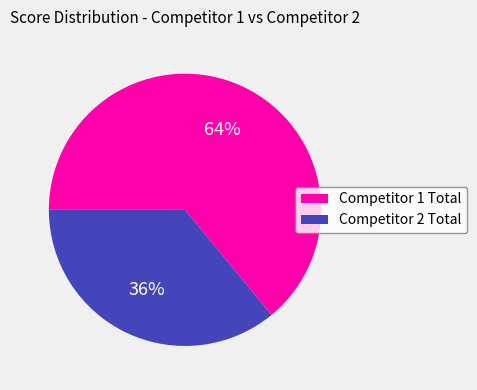

True or false: Competitor 1 Total accounts for 64% of the total.

True